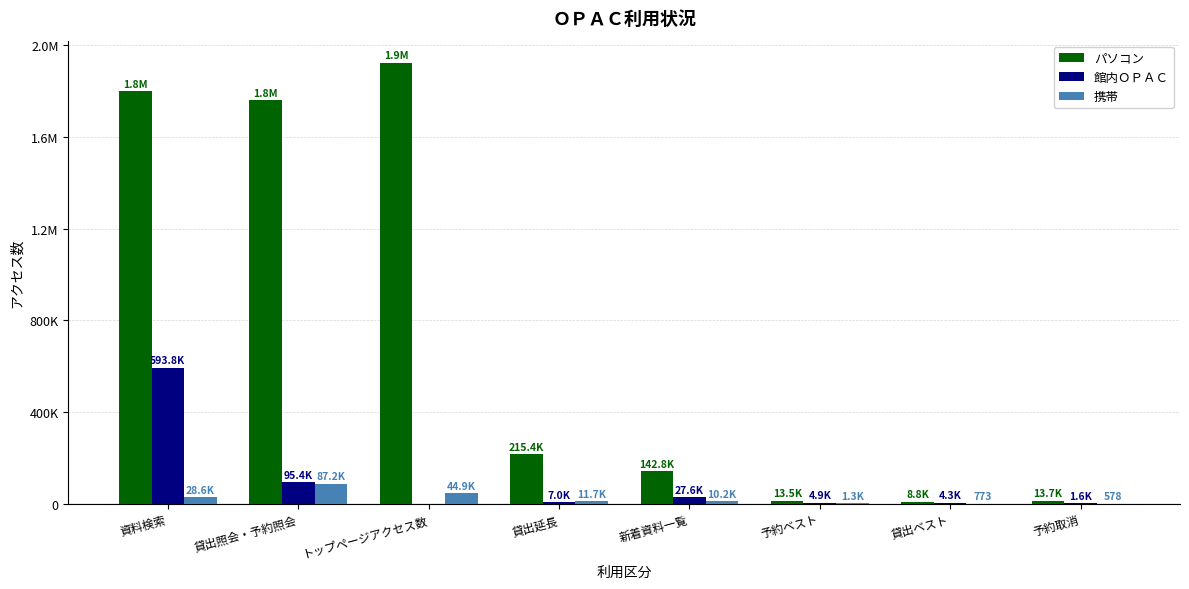

Are the bars horizontal?

No